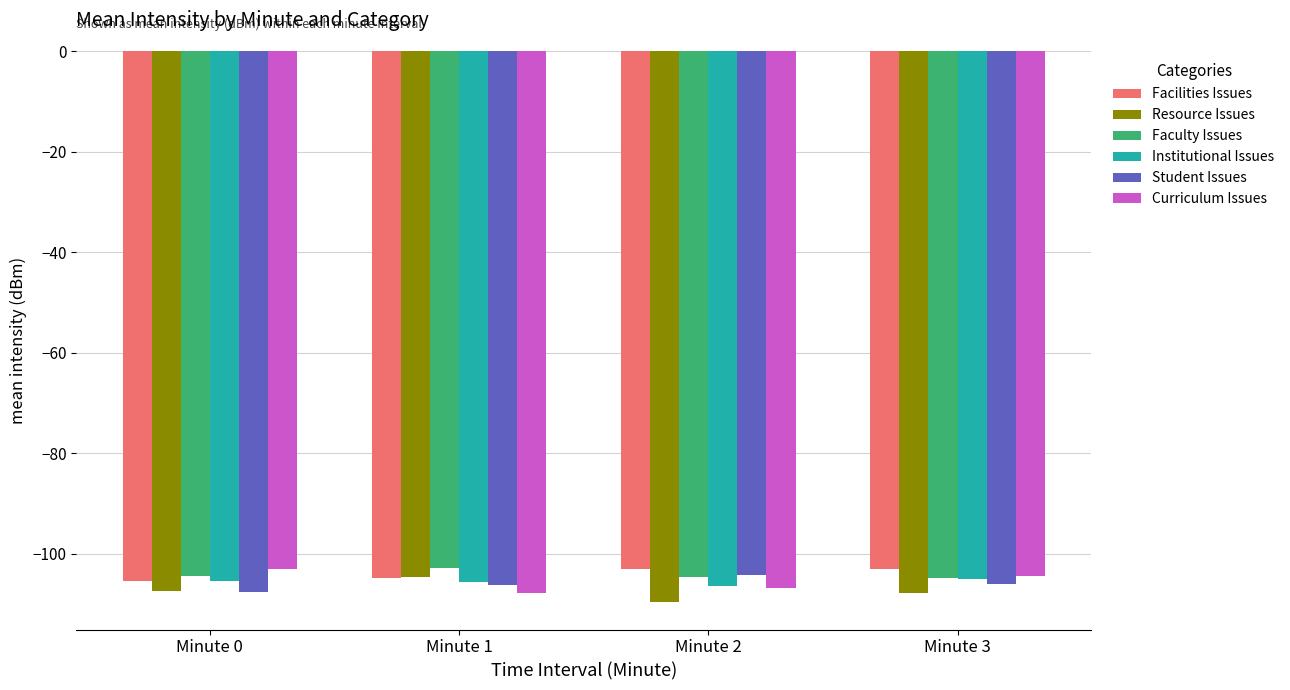

Is it true that Student Issues equals -104.2 at Minute 2?

True